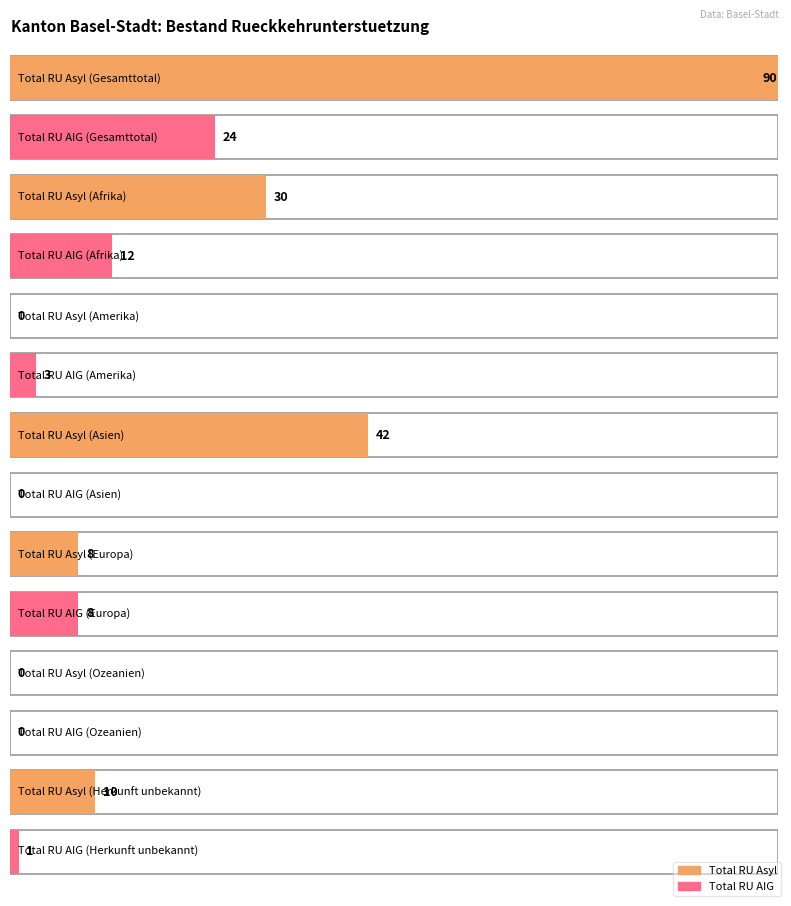

Where is Total RU Asyl nearest to the value 45?

Asien